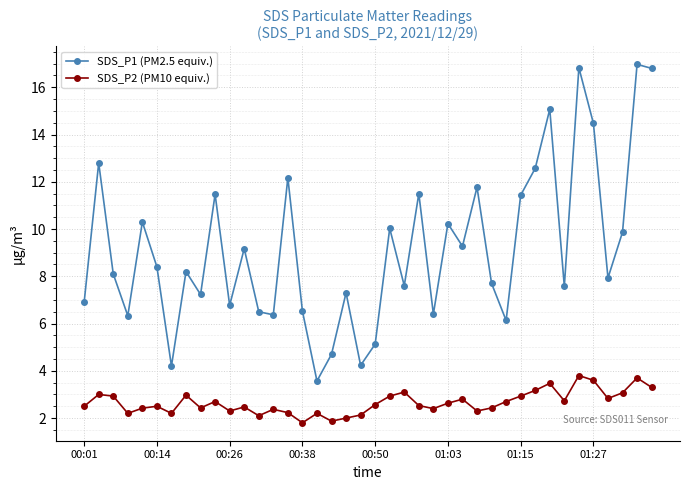

True or false: SDS_P2 (PM10 equiv.) has more than 2 interior local peaks.

True